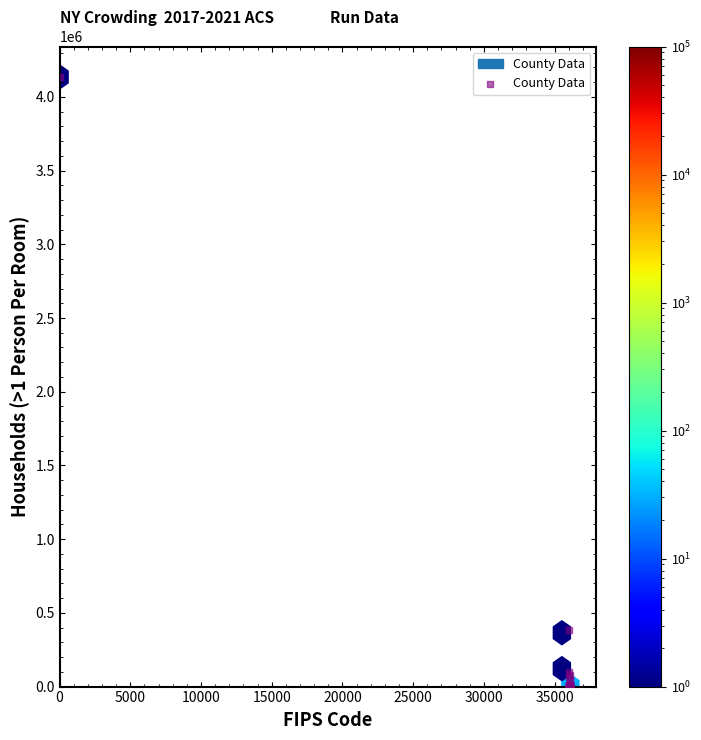

What Y value in the scatter plot is closest to 2067540?

381355